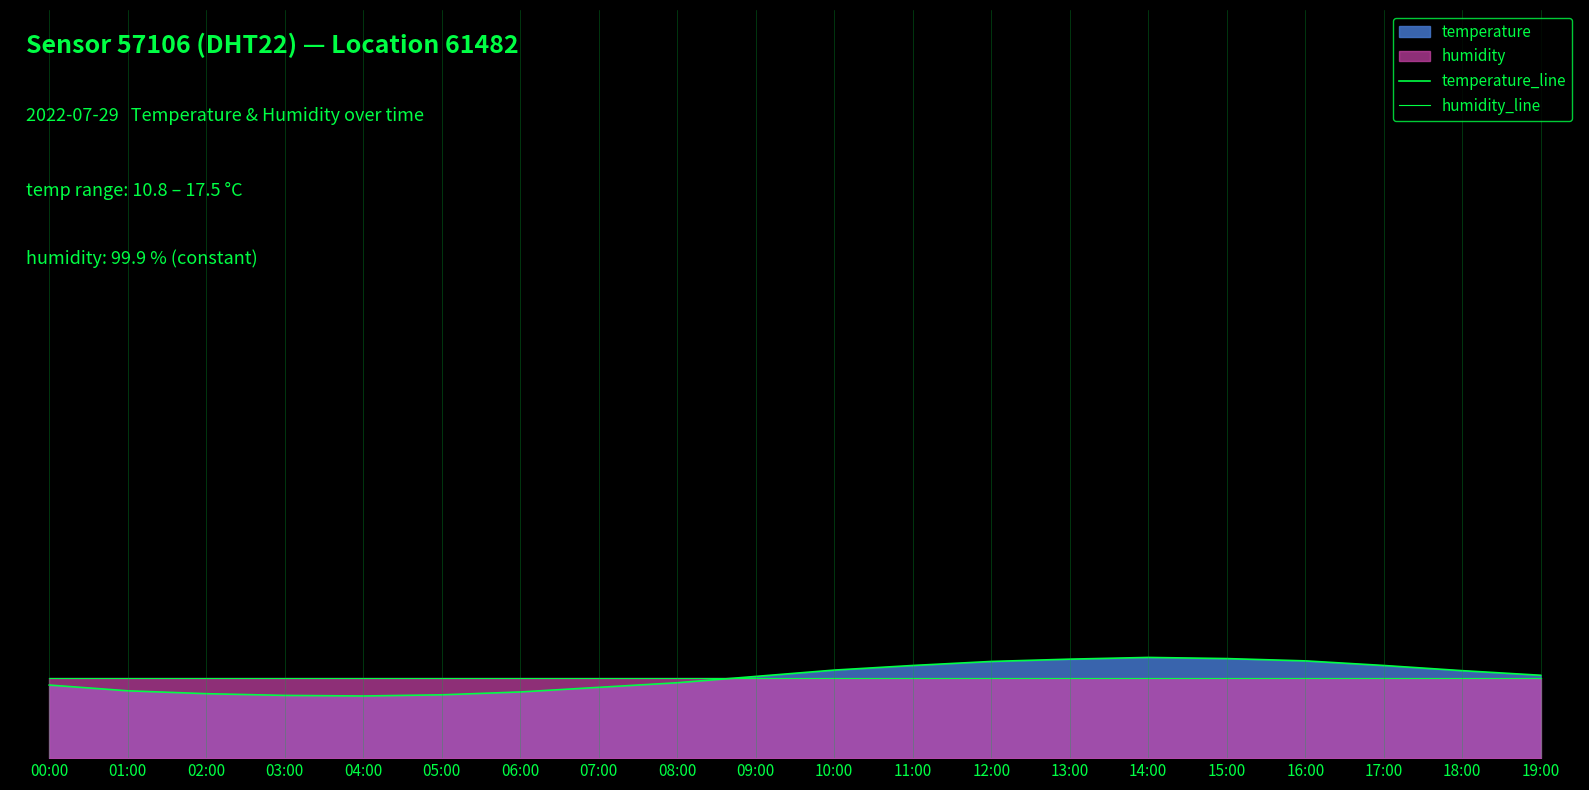

Is the value of temperature_line at 01:00 greater than the value of humidity_line at 19:00?

No